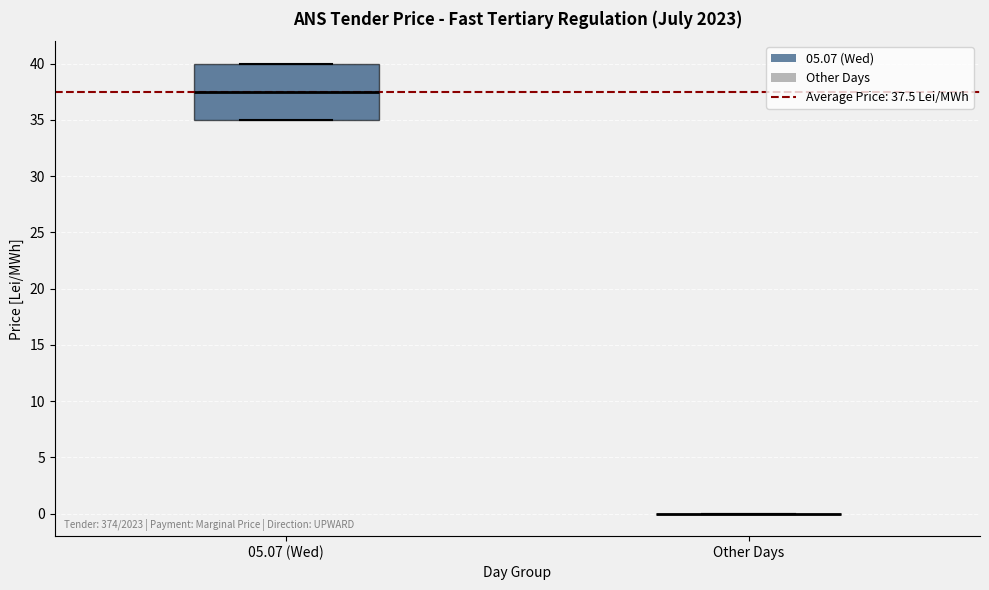

Which box is the tallest, from its lower edge to its upper edge?

05.07 (Wed)